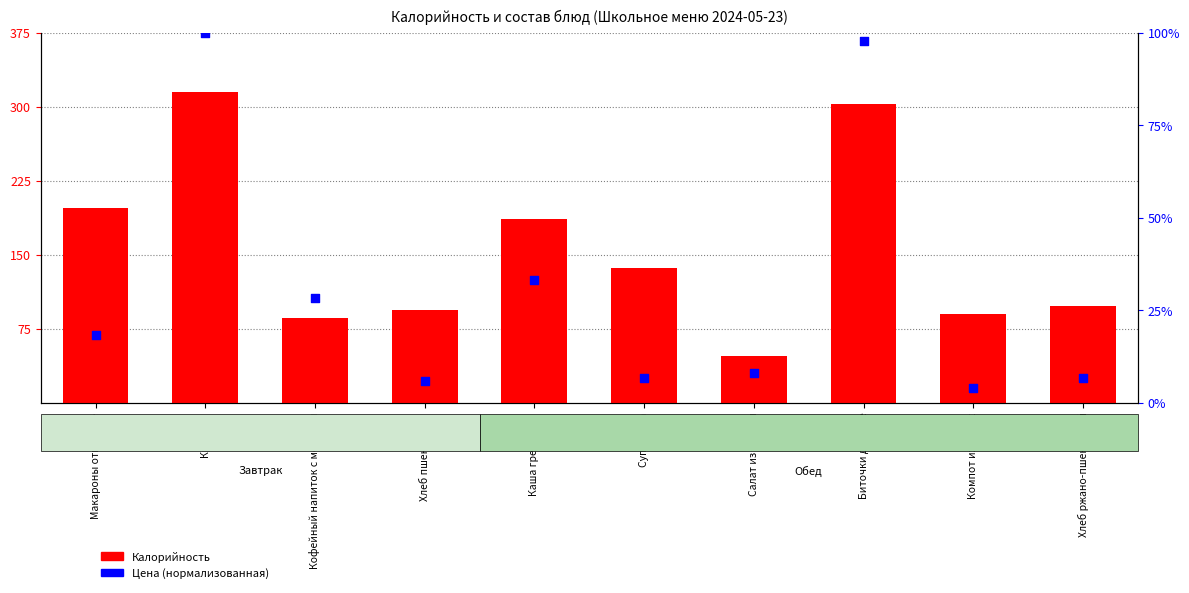

Which series reaches the minimum Y coordinate?

Цена (норм.)